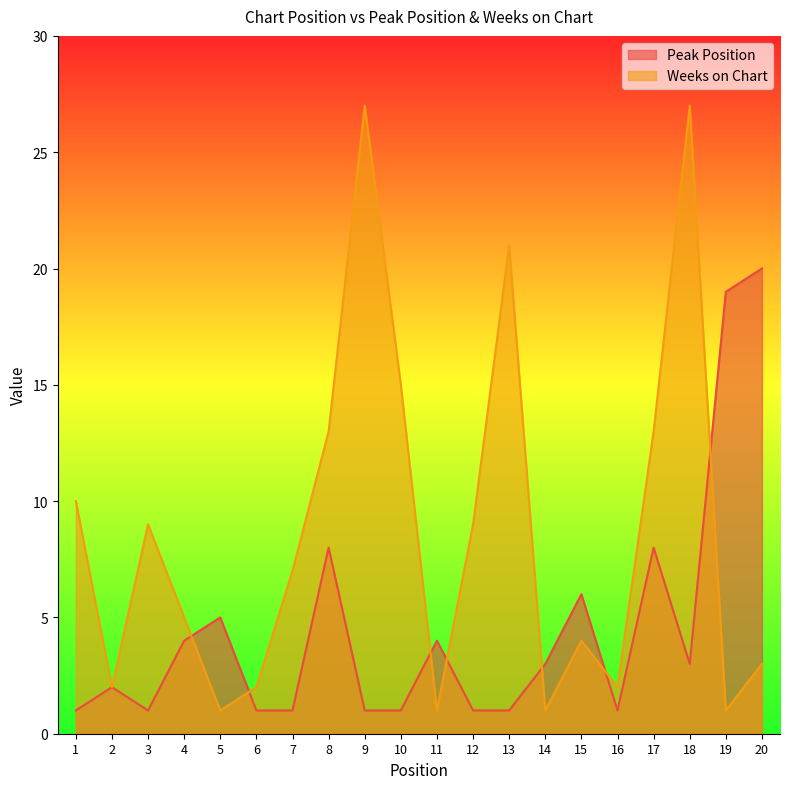

Which has a higher value, 5 or 20?

20